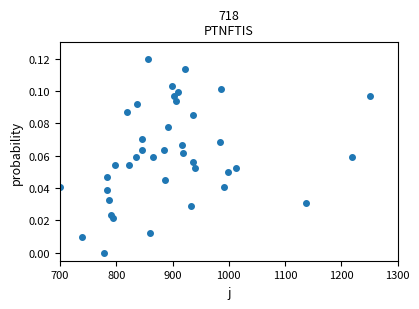

What is the range of X values (max minus min)?

550.0